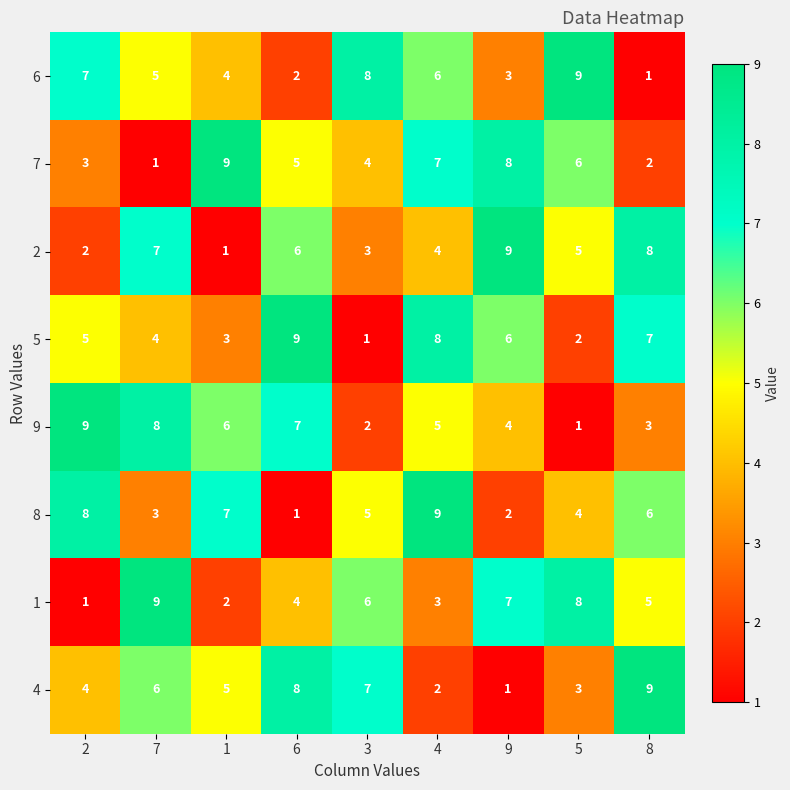

At which label does 1 first exceed 5?

7